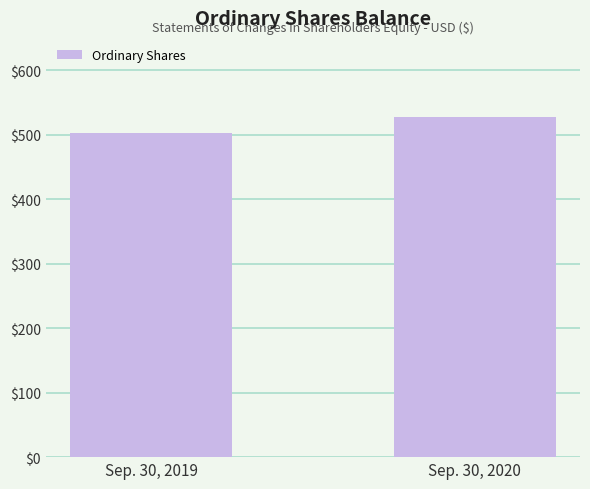

Which category has the highest value across all series?

Sep. 30, 2020